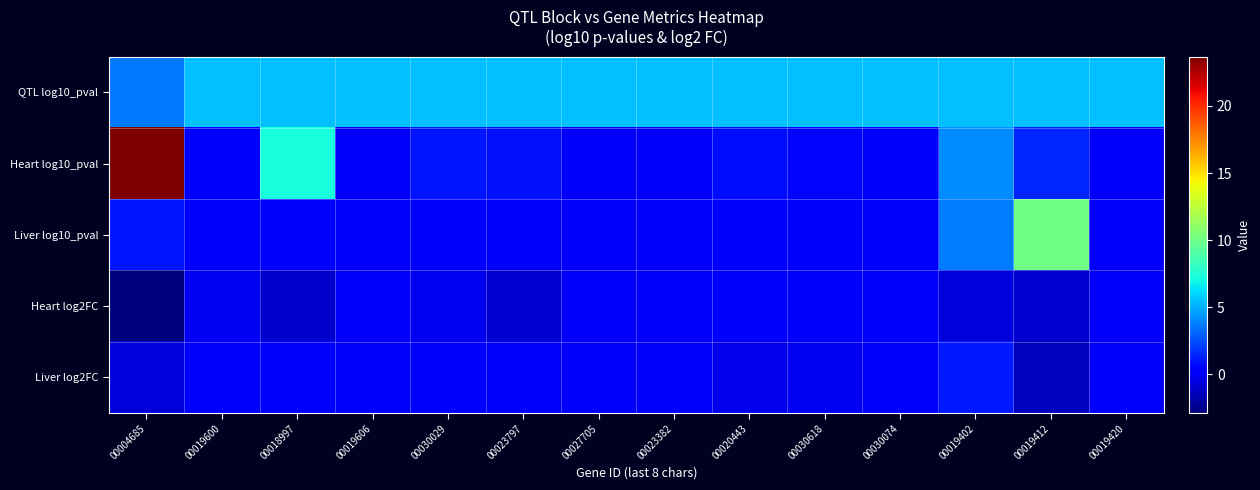

Which has a higher value, 00030618 or 00030029?

00030618